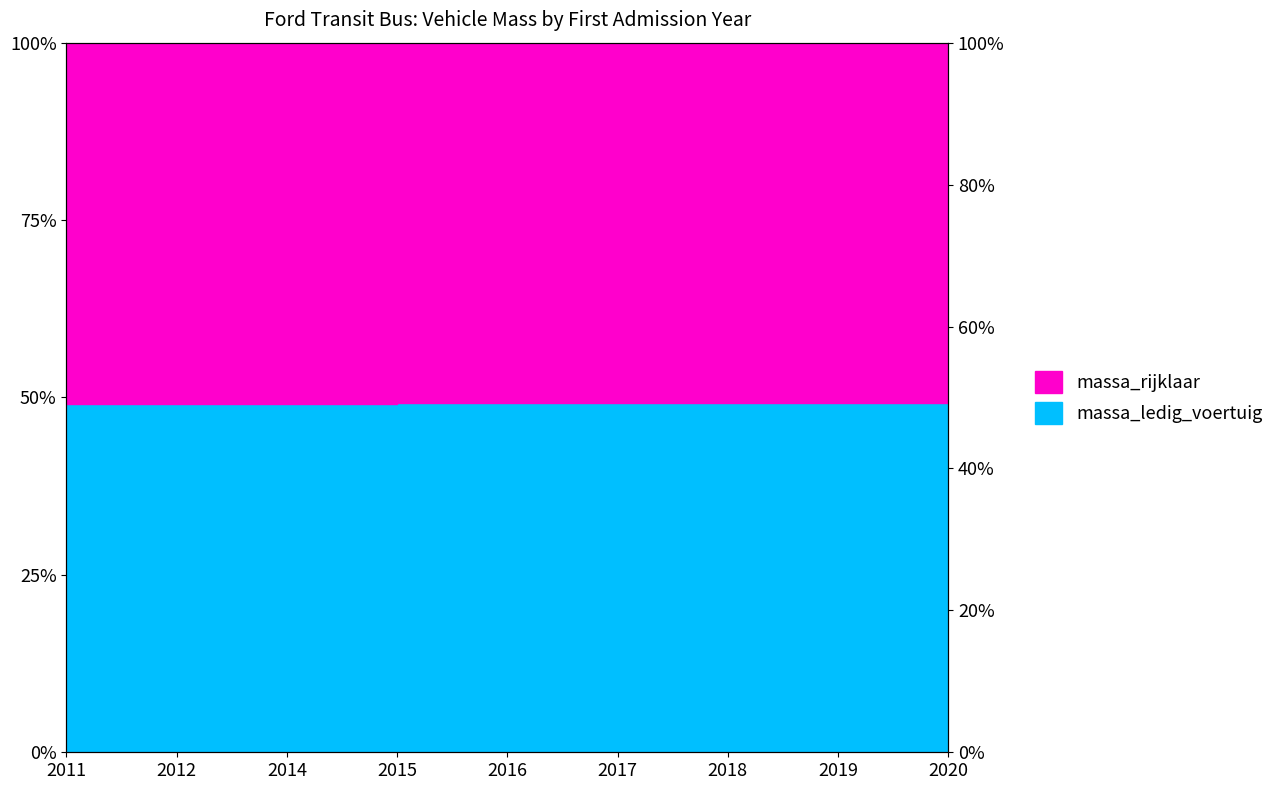

True or false: there are more than 0 points higher than both neighbors.

True